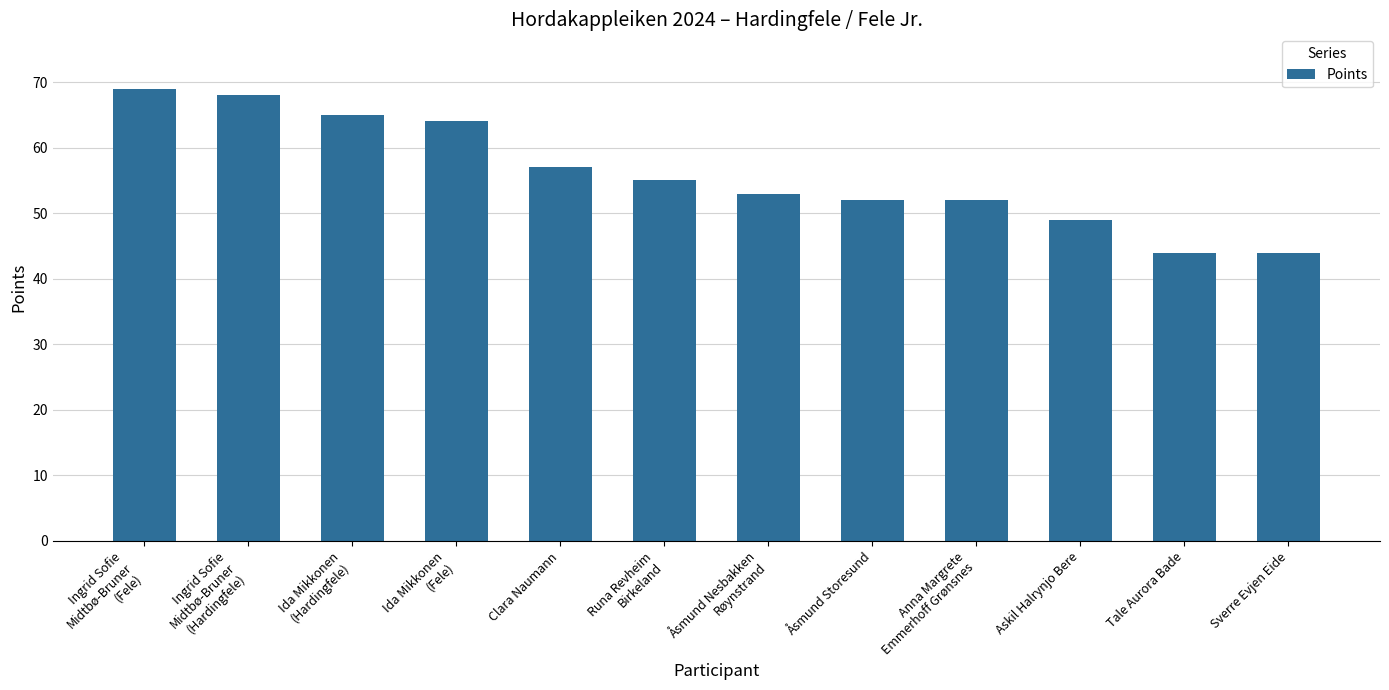

At which category does the chart reach its peak across all series?

Ingrid Sofie
Midtbø-Bruner
(Fele)